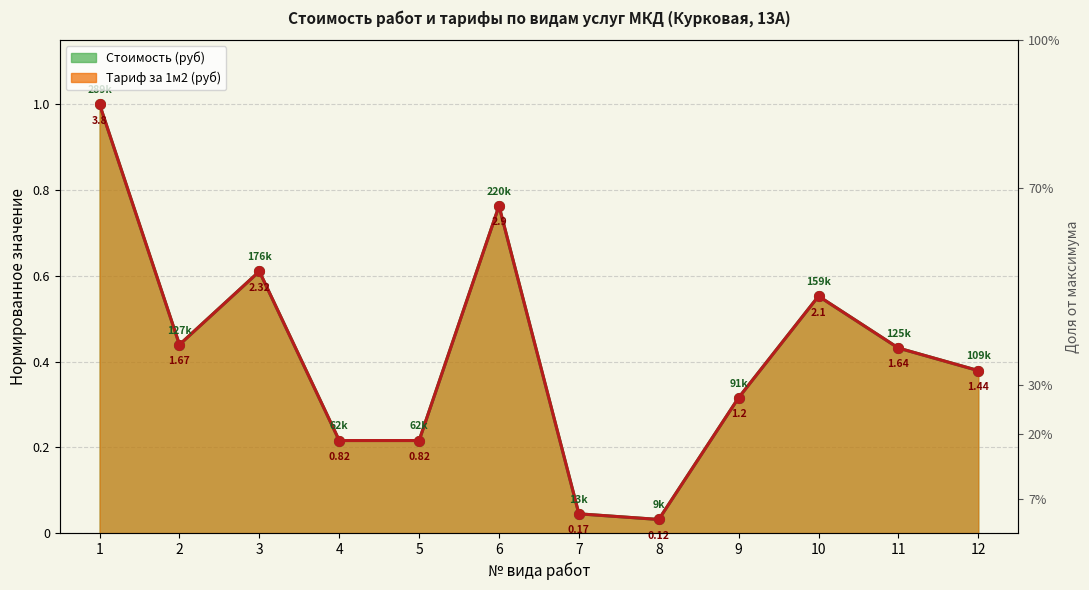

Rank the series by their maximum value, from lowest to highest.

Стоимость (руб), Тариф за 1м2